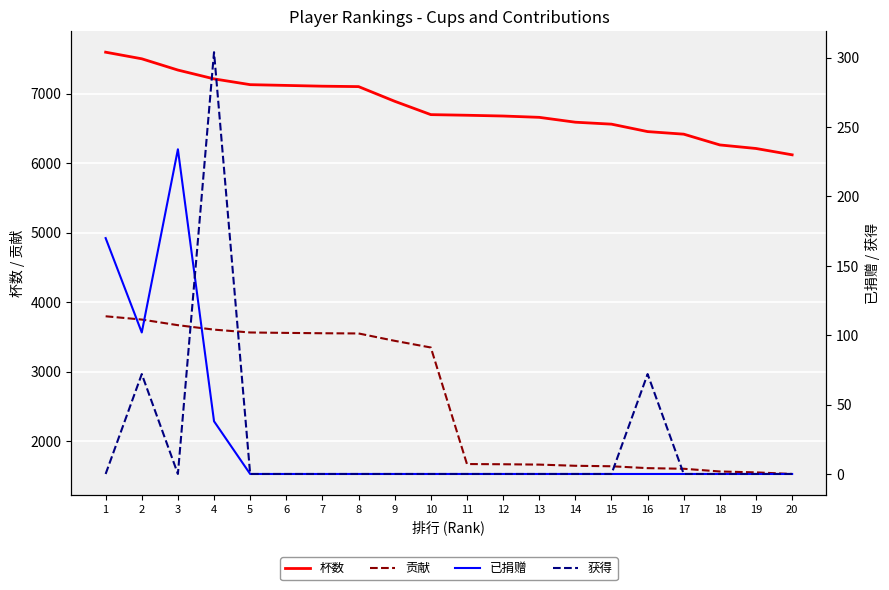

Reading left to right, list all the values displayed in this chart.

杯数: 7595	7500	7338	7211	7128	7117	7106	7100	6889	6697	6688	6677	6658	6588	6560	6453	6416	6261	6210	6119
贡献: 3797	3750	3669	3605	3564	3558	3553	3550	3444	3348	1672	1669	1664	1647	1640	1613	1604	1565	1552	1529
已捐赠: 170	102	234	38	0	0	0	0	0	0	0	0	0	0	0	0	0	0	0	0
获得: 0	72	0	304	0	0	0	0	0	0	0	0	0	0	0	72	0	0	0	0